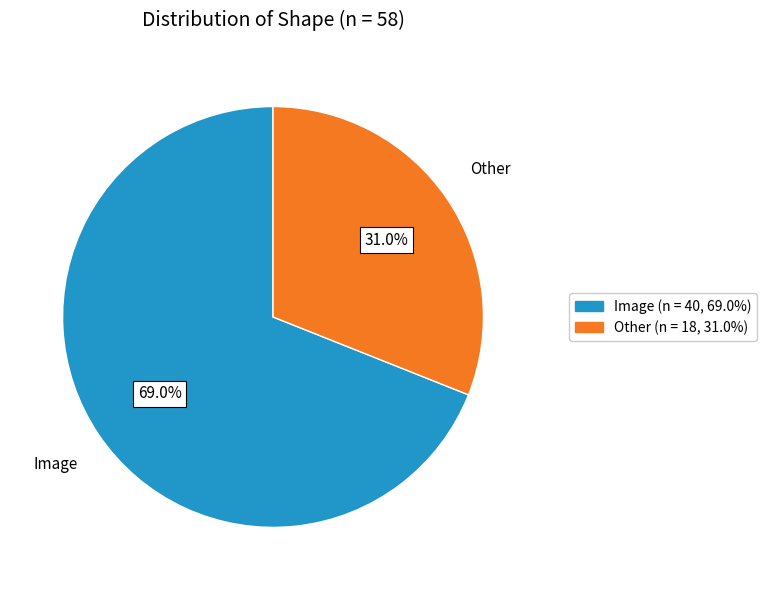

Count the number of slices in the pie.

2